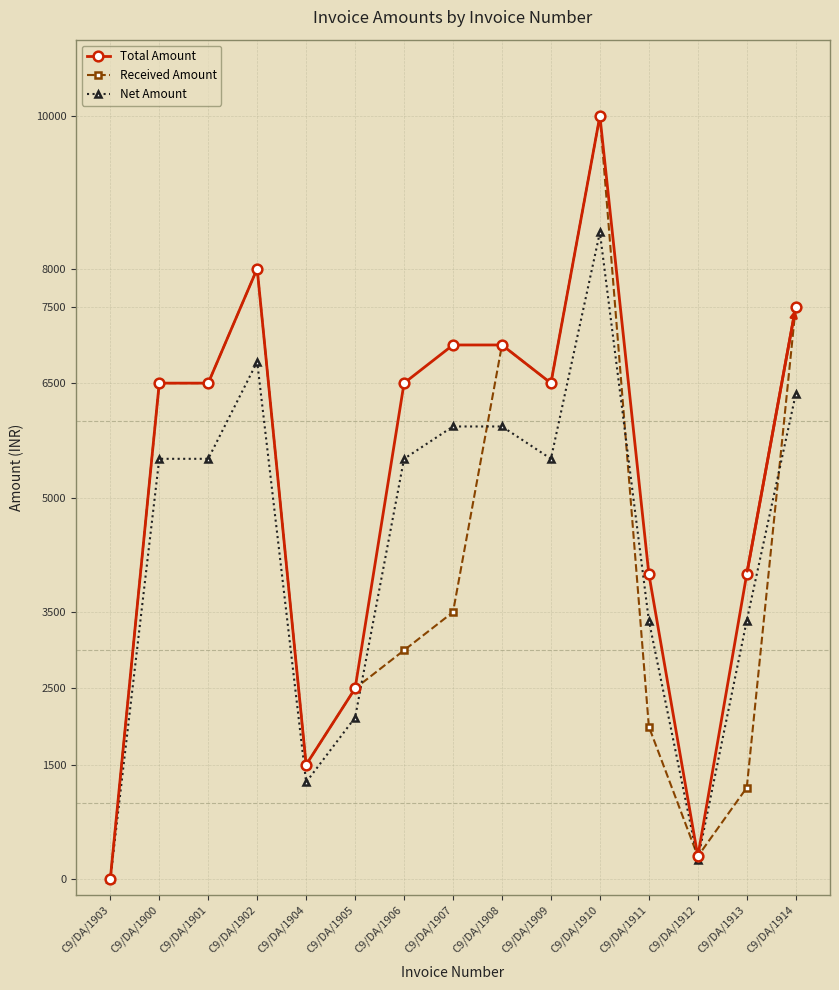

Does the chart display data point markers on the line(s)?

Yes